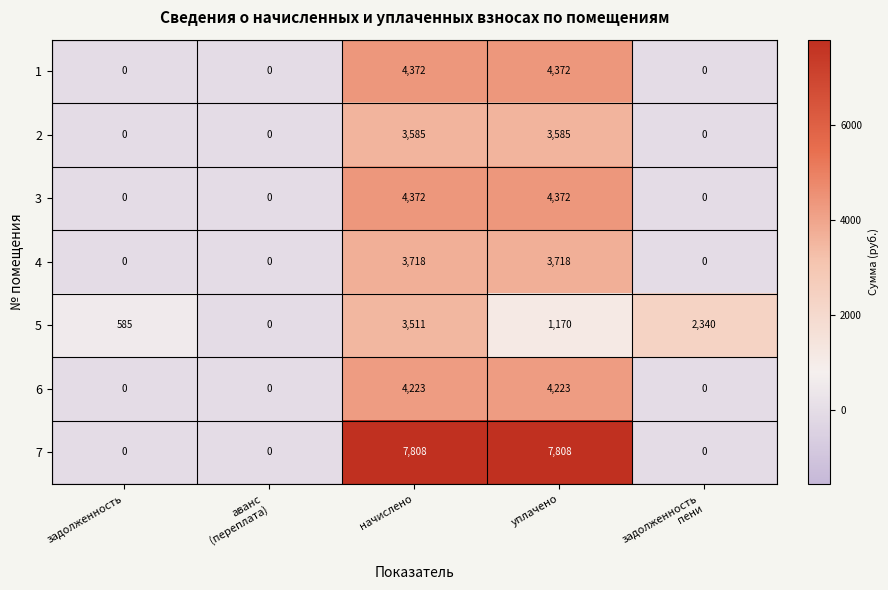

How many data points in 4 are above 0?

2